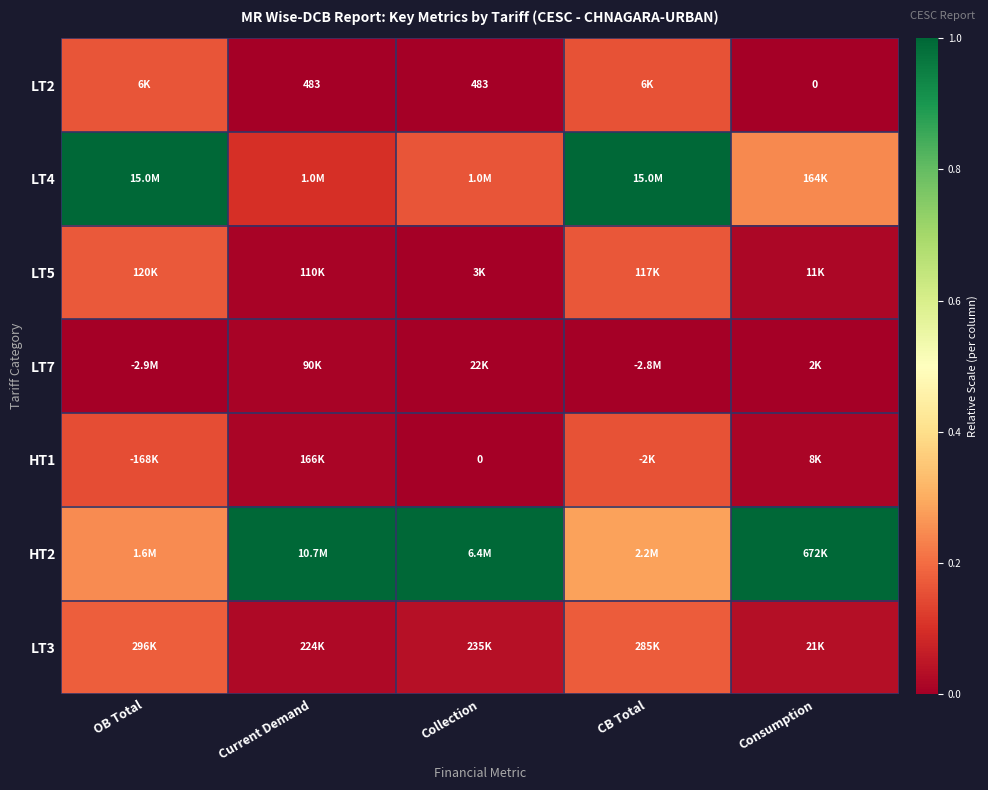

The LT3 series shows 0.0 at Consumption. True or false?

False